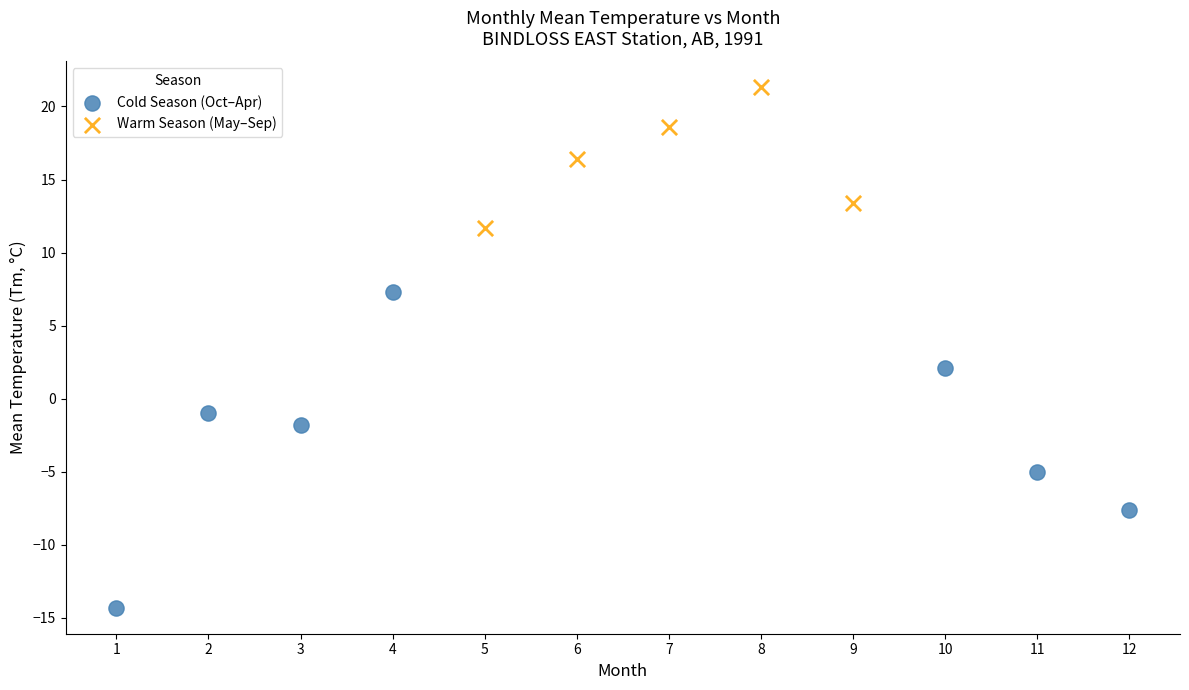

Which series reaches the maximum Y coordinate?

Warm Season (May–Sep)